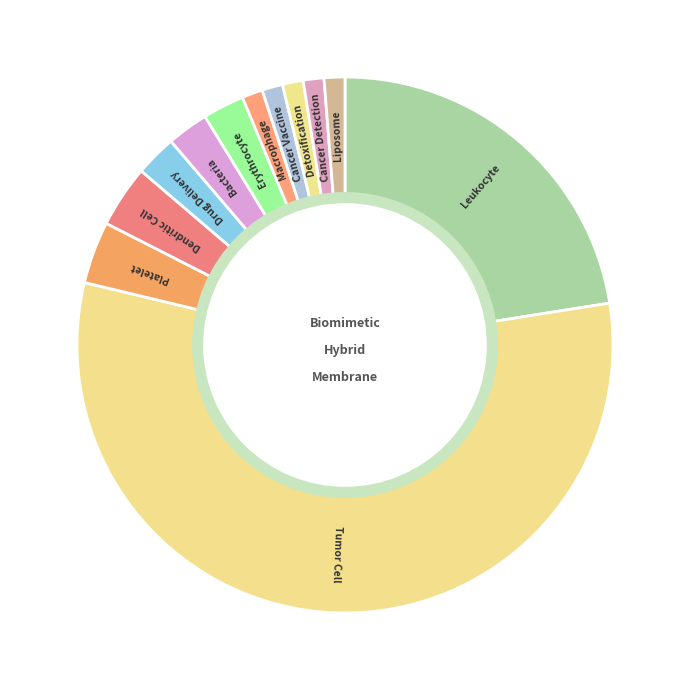

Which category has the biggest portion of the pie?

Tumor Cell